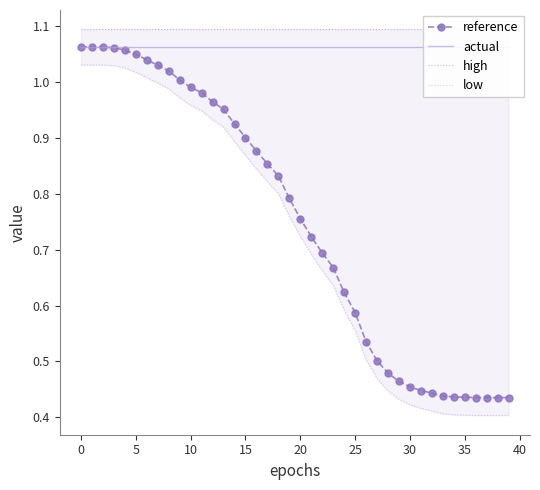

True or false: actual and reference intersect in this chart.

False